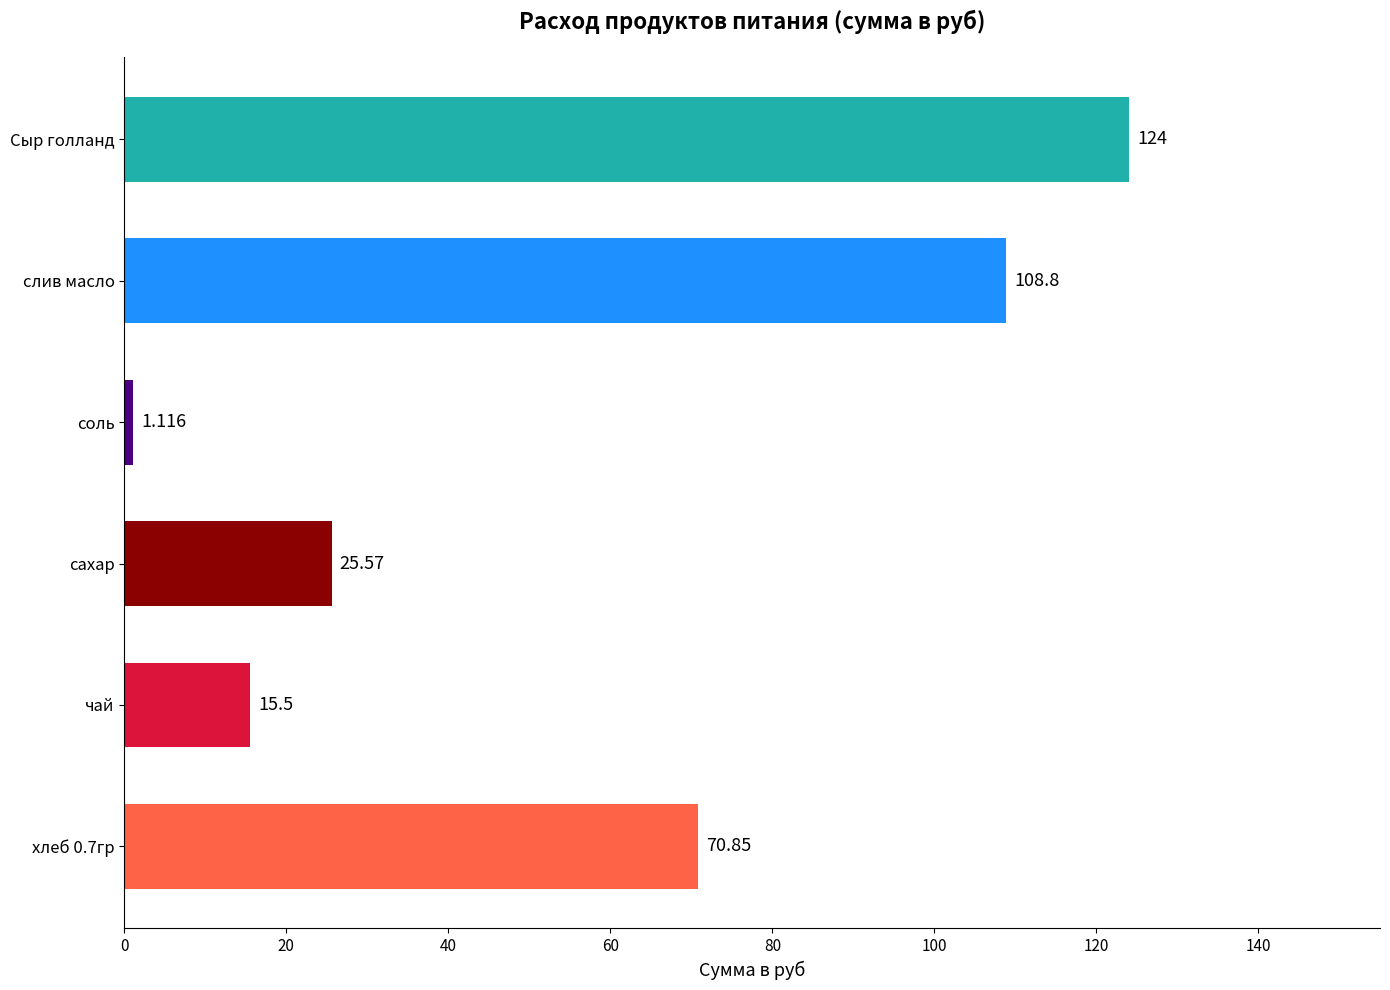

How many values are below 70?

3